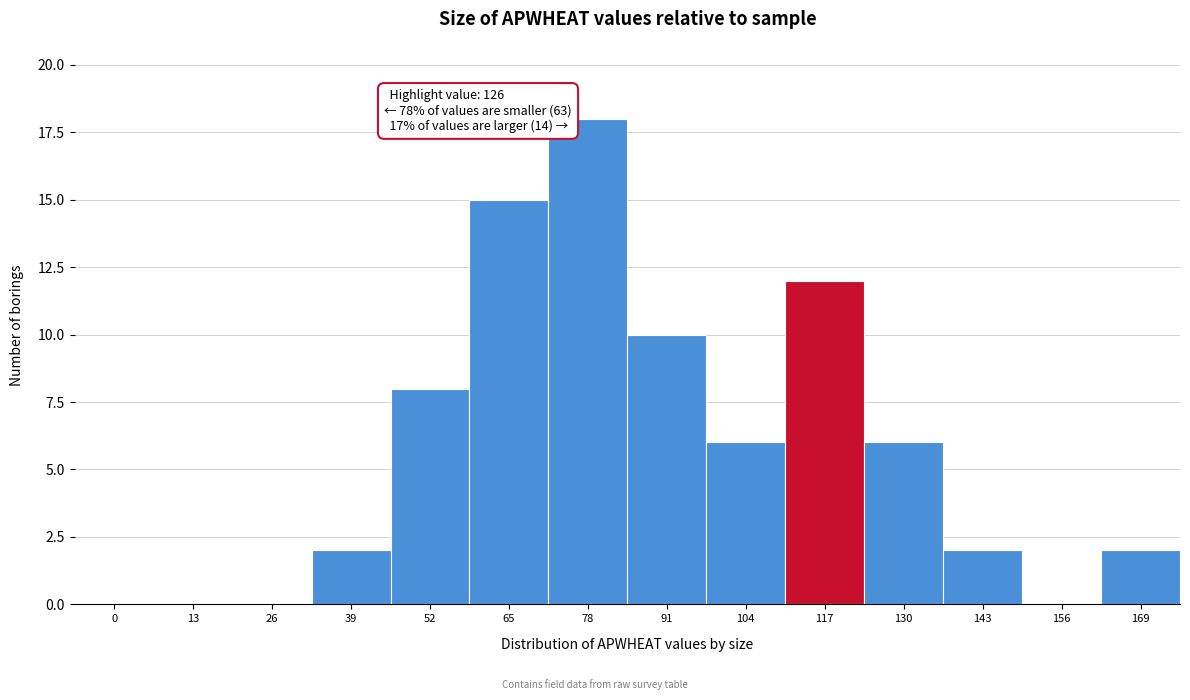

Reading left to right, transcribe all the data shown in this chart.

0=0	13=0	26=0	39=2	52=8	65=15	78=18	91=10	104=6	117=12	130=6	143=2	156=0	169=2